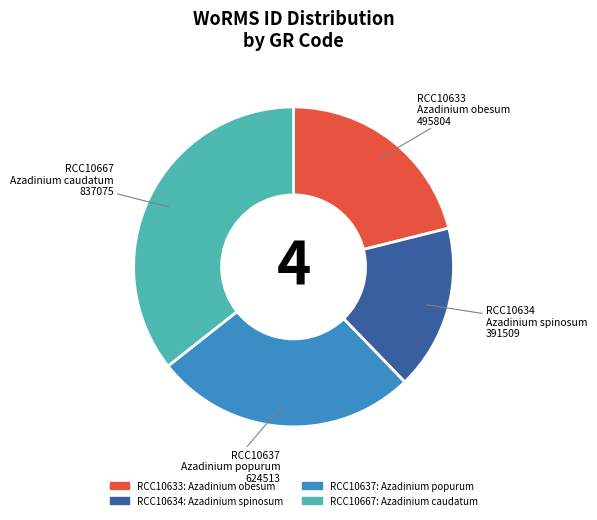

Which has a higher value, RCC10637 or RCC10633?

RCC10637